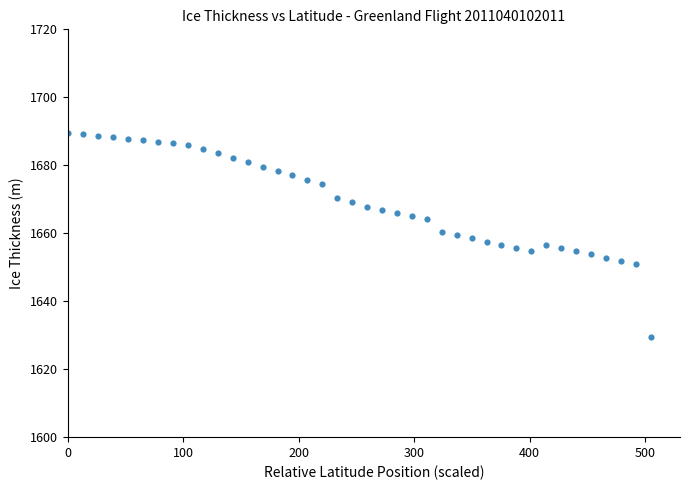

What is the range of X values (max minus min)?

504.9